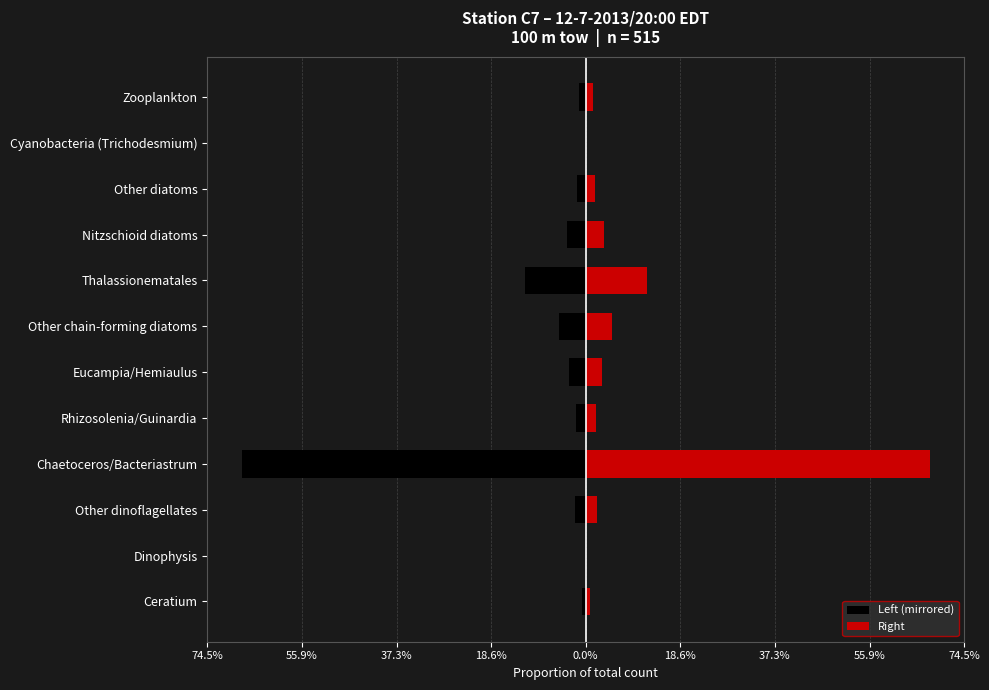

How many bars are there in total?

24